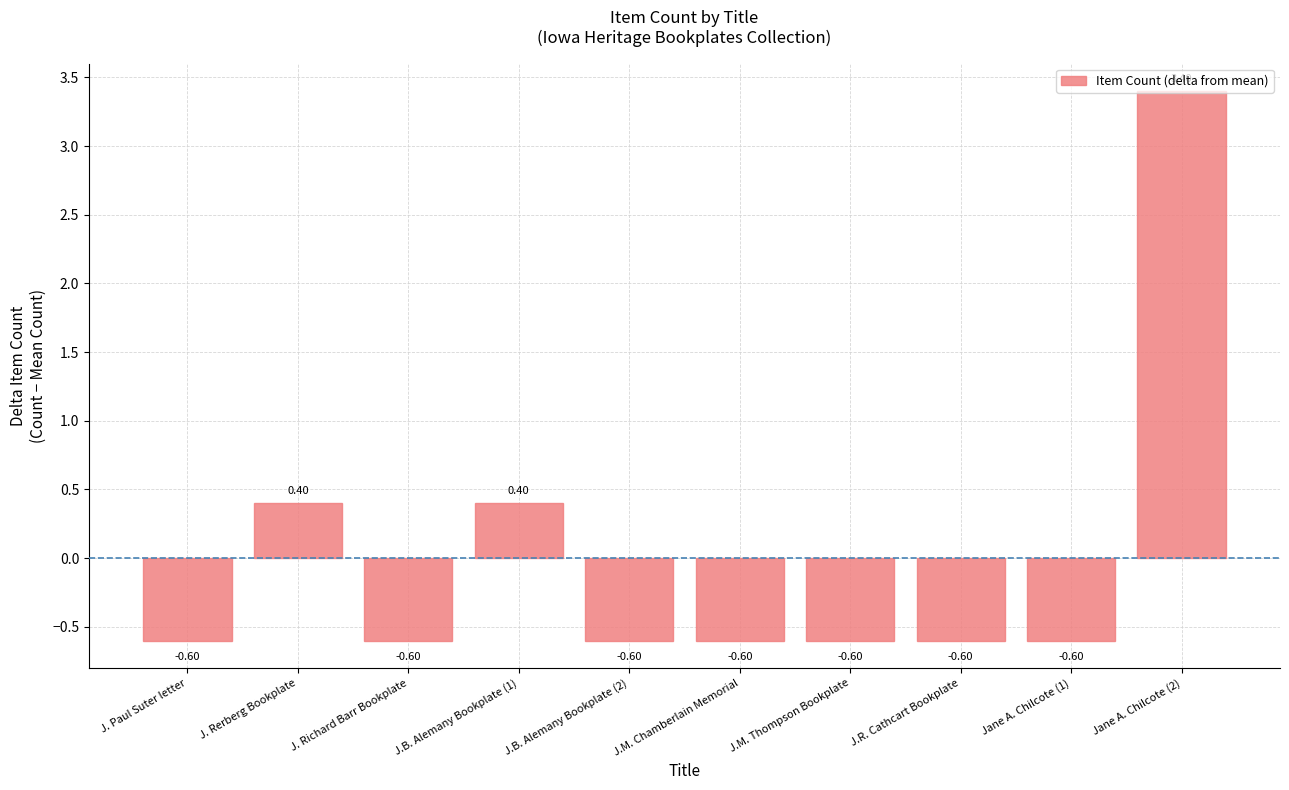

What is the smallest value displayed?

-0.6